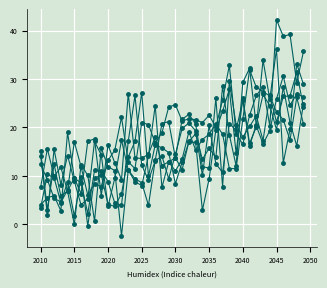

How many series are shown in this chart?

6